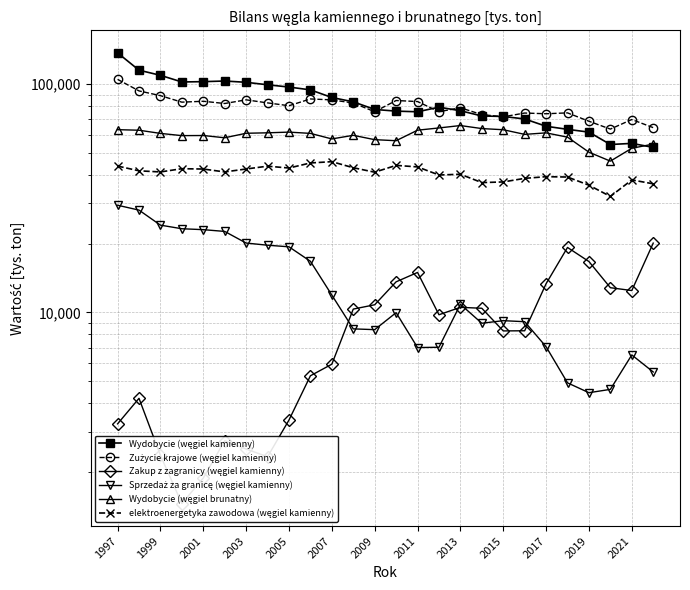

What is the difference between the maximum and minimum values in the Zużycie krajowe (węgiel kamienny) series?

41424.0